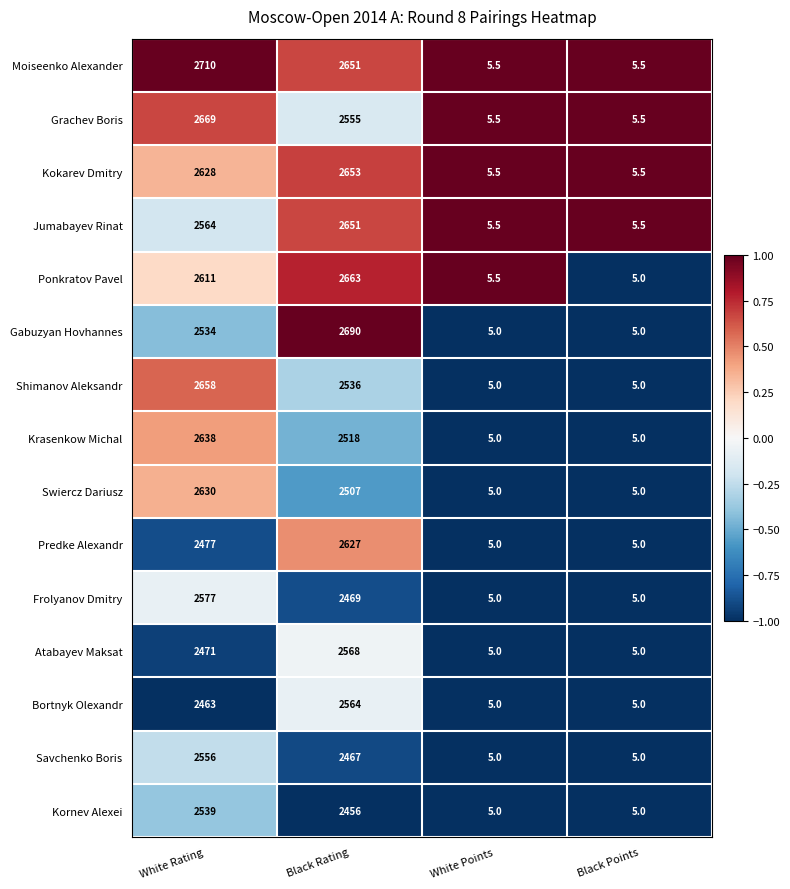

What is the total value across all series at White Rating?

38725.0